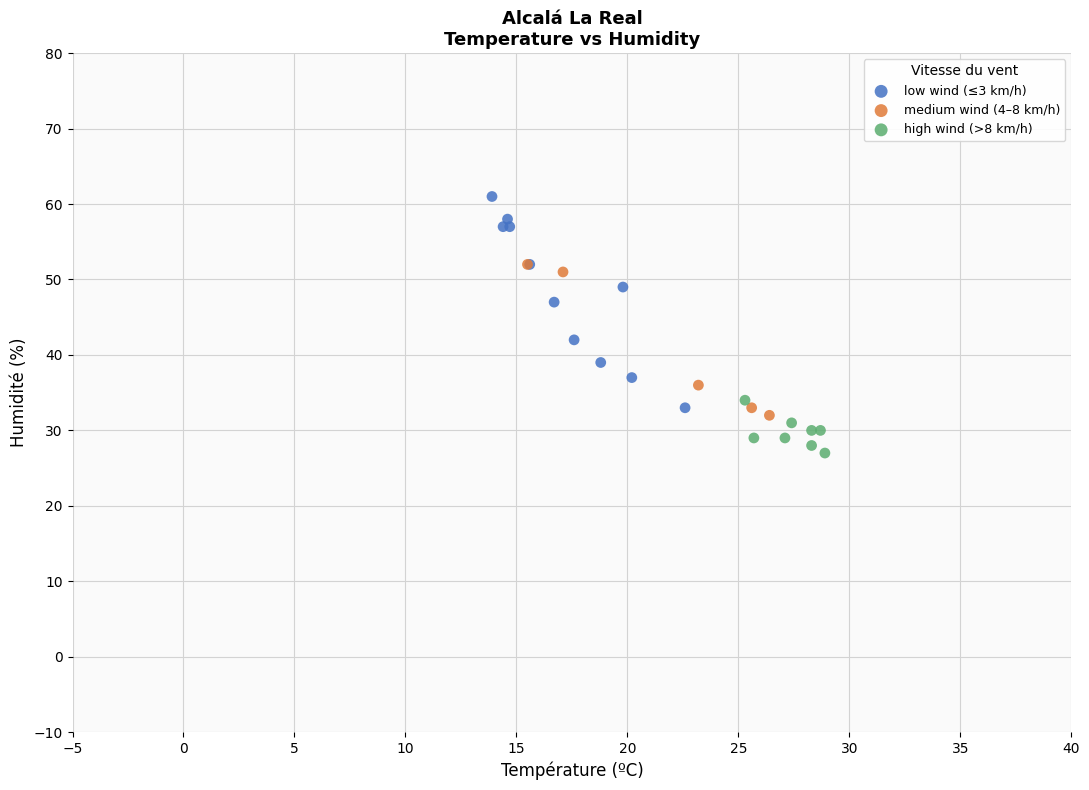

Which series contains the highest Y value?

low wind (≤3 km/h)